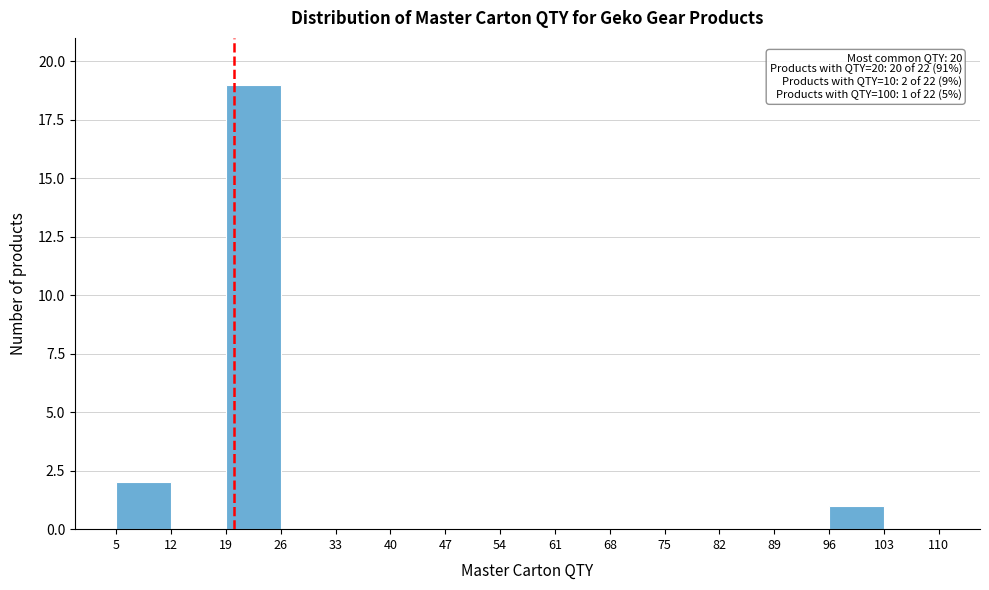

Which range on the x-axis has the tallest bar?

19 to 26